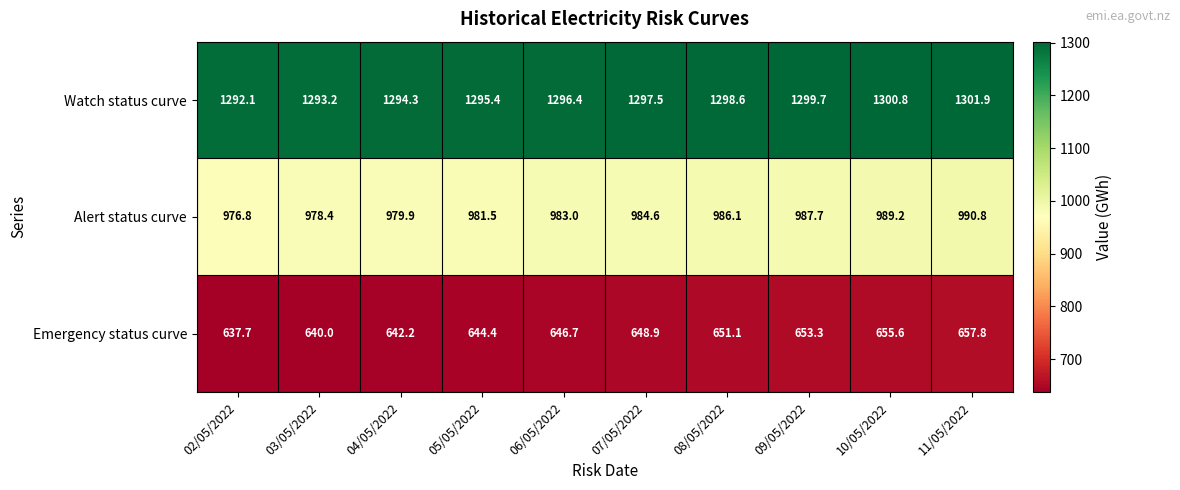

Rank the series at 09/05/2022 from lowest to highest value.

Emergency status curve, Alert status curve, Watch status curve